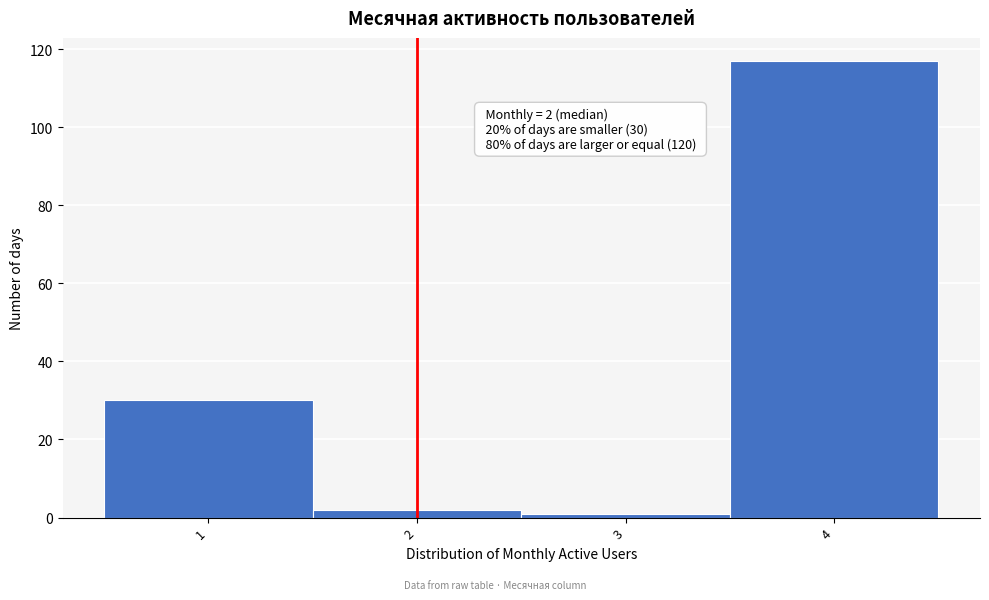

Which range on the x-axis has the tallest bar?

3.5 to 4.5